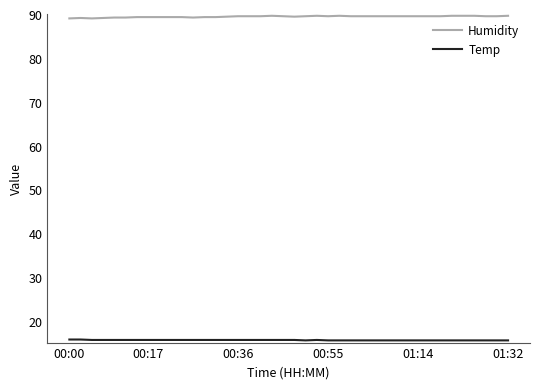

What is the lowest value of the Humidity series?

89.0